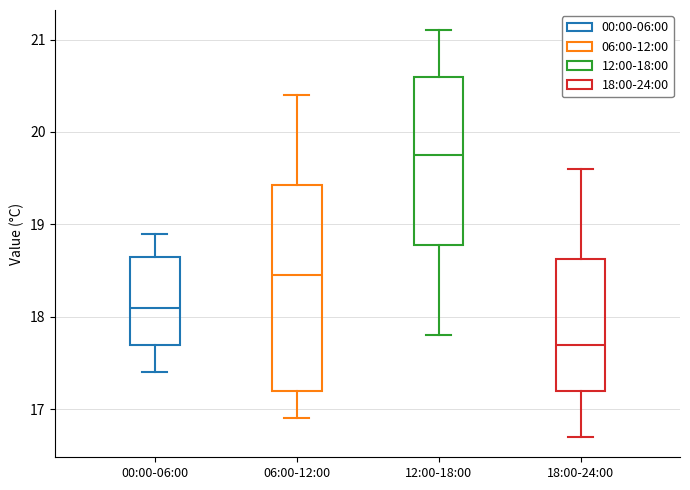

Reading left to right, read every box against the y-axis: the position of its median line, the range the box covers, and the ends of its whiskers. The values are not printed on the chart, so give them approximately, as read against the axis.

00:00-06:00: median 18.1, box 17.7 to 18.7, whiskers 17.4 to 18.9
06:00-12:00: median 18.5, box 17.2 to 19.4, whiskers 16.9 to 20.4
12:00-18:00: median 19.8, box 18.8 to 20.6, whiskers 17.8 to 21.1
18:00-24:00: median 17.7, box 17.2 to 18.6, whiskers 16.7 to 19.6